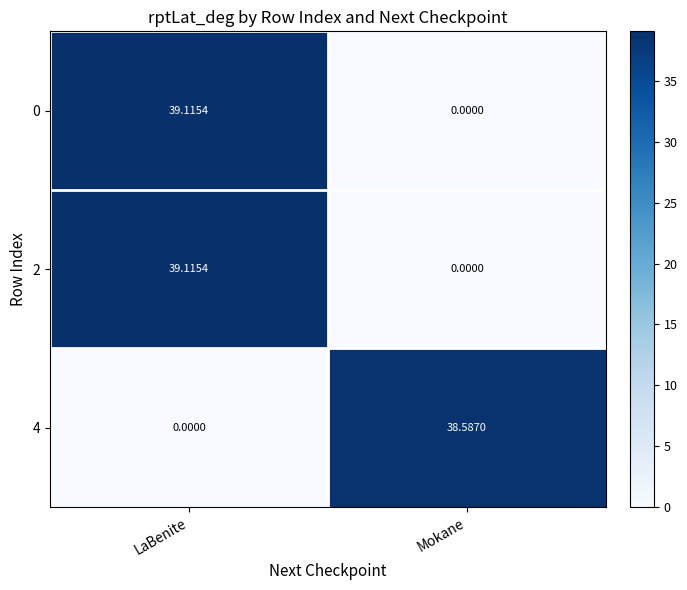

Which category has the lowest value in the 4 series?

LaBenite